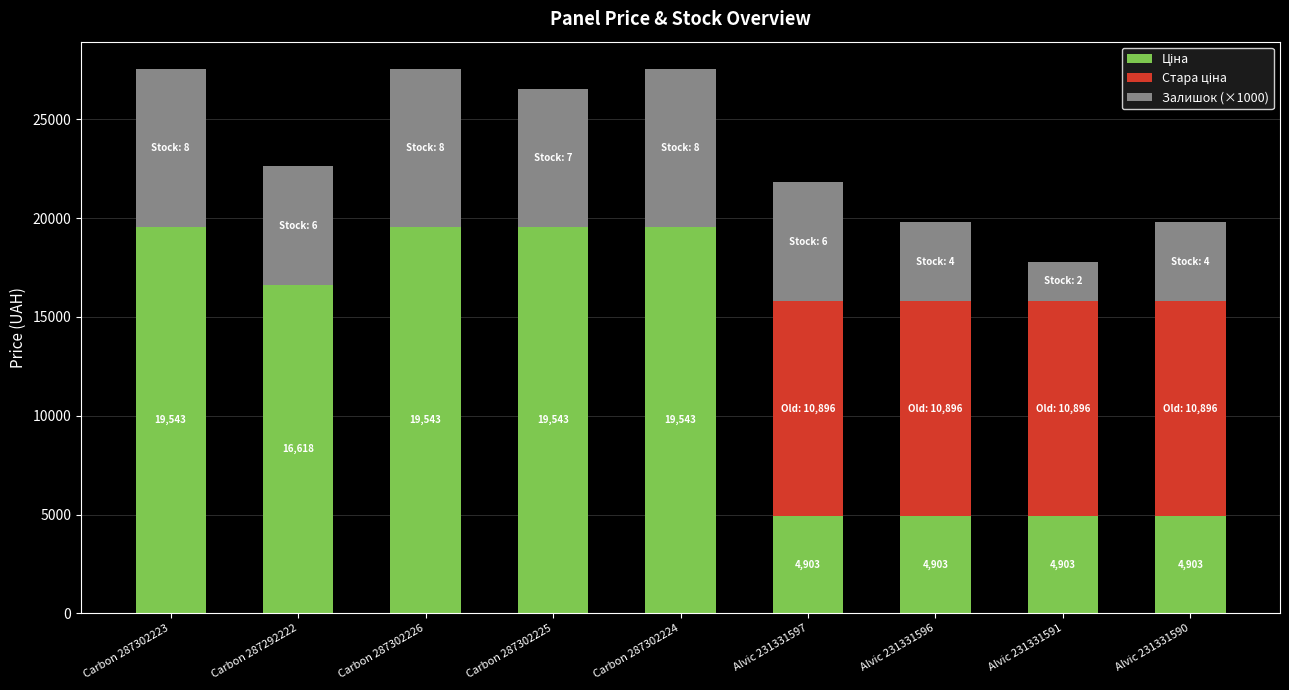

Are the bars grouped side by side (vs. stacked)?

No